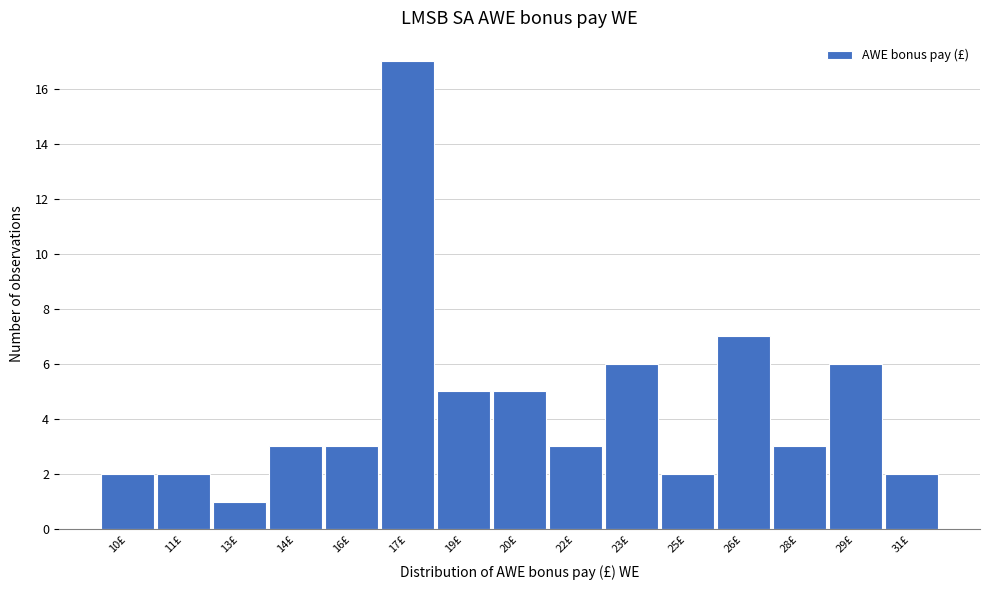

Reading left to right, list all the values displayed in this chart.

2	2	1	3	3	17	5	5	3	6	2	7	3	6	2